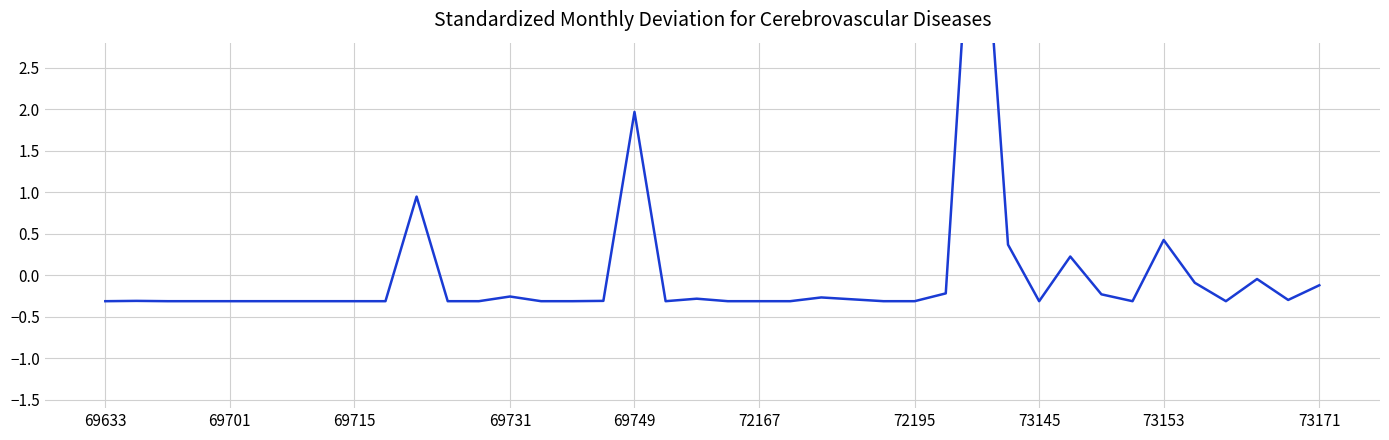

Reading left to right, extract all data points from this chart.

-0.3	-0.3	-0.3	-0.3	-0.3	-0.3	-0.3	-0.3	-0.3	-0.3	0.9	-0.3	-0.3	-0.3	-0.3	-0.3	-0.3	2.0	-0.3	-0.3	-0.3	-0.3	-0.3	-0.3	-0.3	-0.3	-0.3	-0.2	5.7	0.4	-0.3	0.2	-0.2	-0.3	0.4	-0.1	-0.3	-0.0	-0.3	-0.1